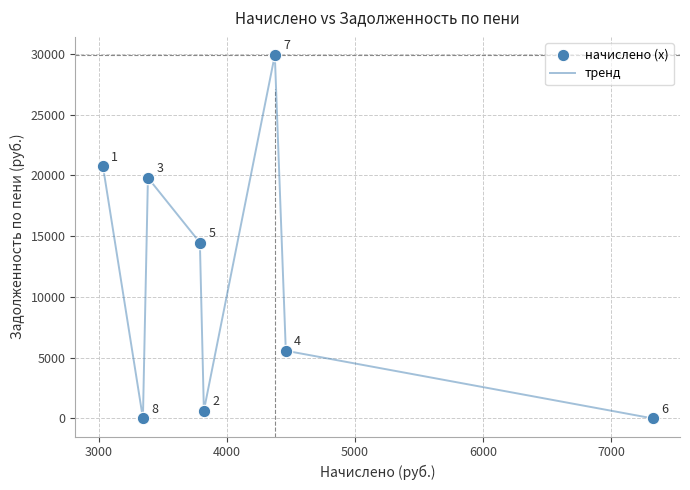

What is the greatest value displayed?

29917.1